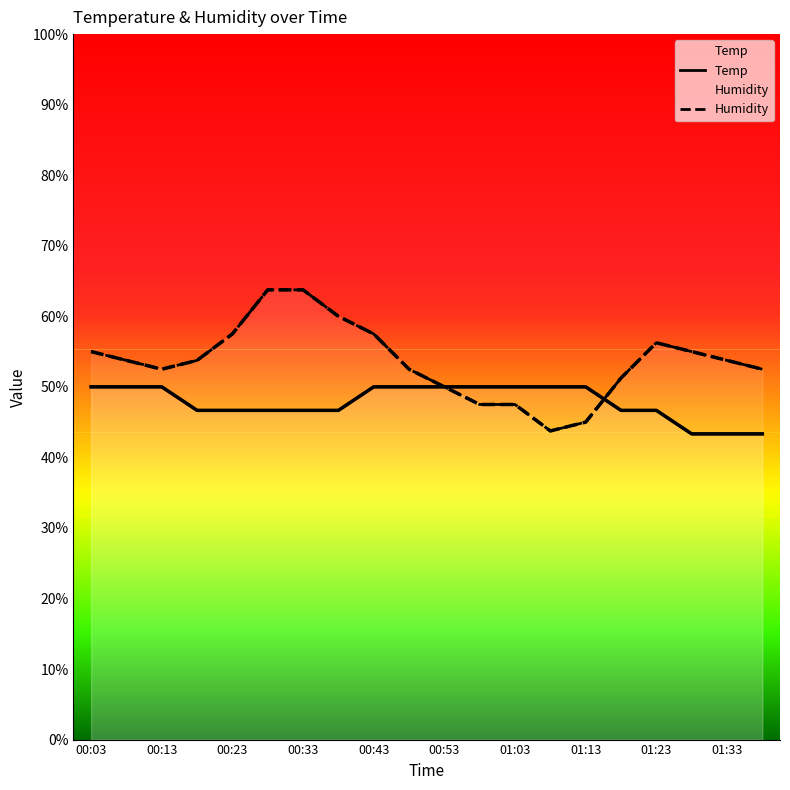

Rank the series by their average value, from highest to lowest.

Humidity, Temp